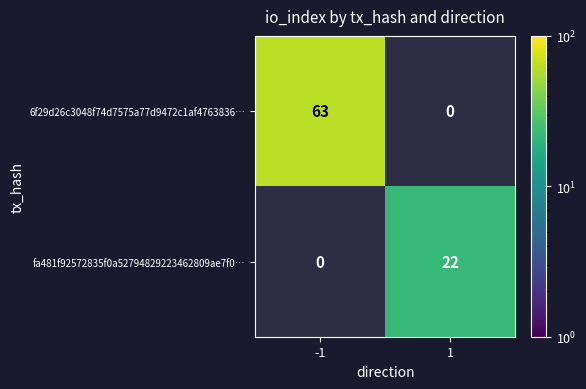

The value of fa481f92572835f0a52794829223462809ae7f0… at 1 is 22. True or false?

True